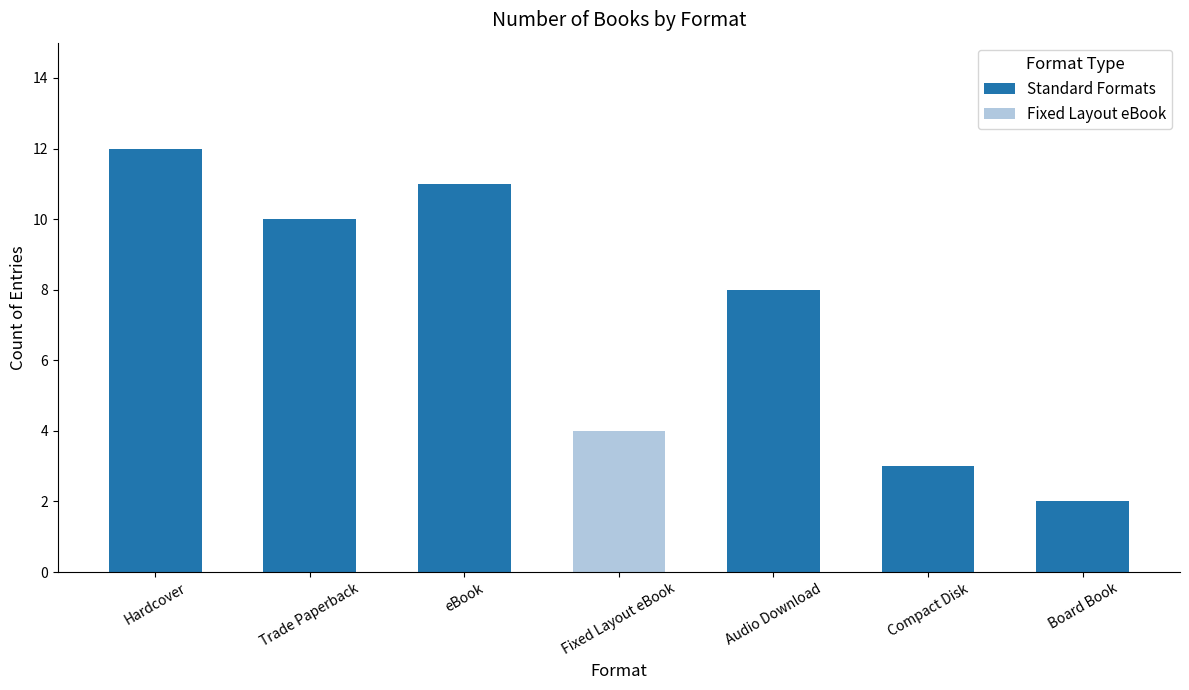

Are the bars horizontal?

No